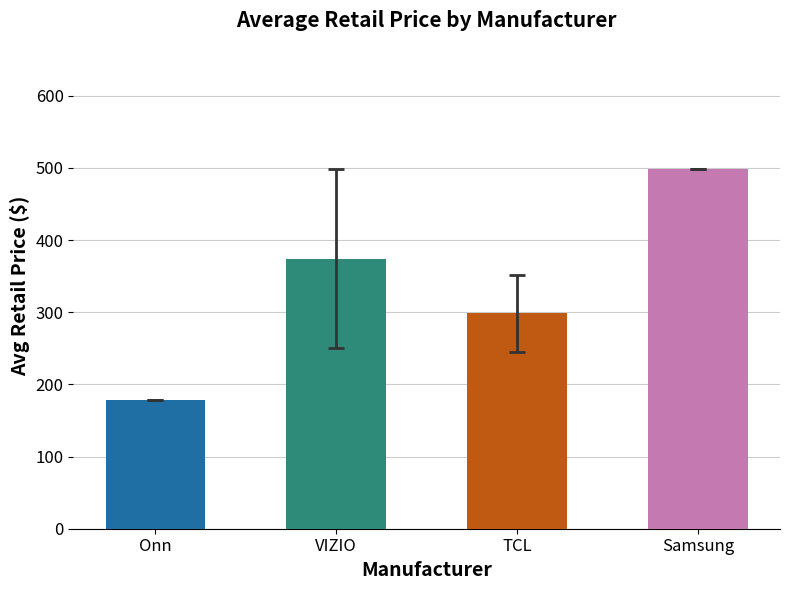

What is the difference between the maximum and second lowest values?

199.7